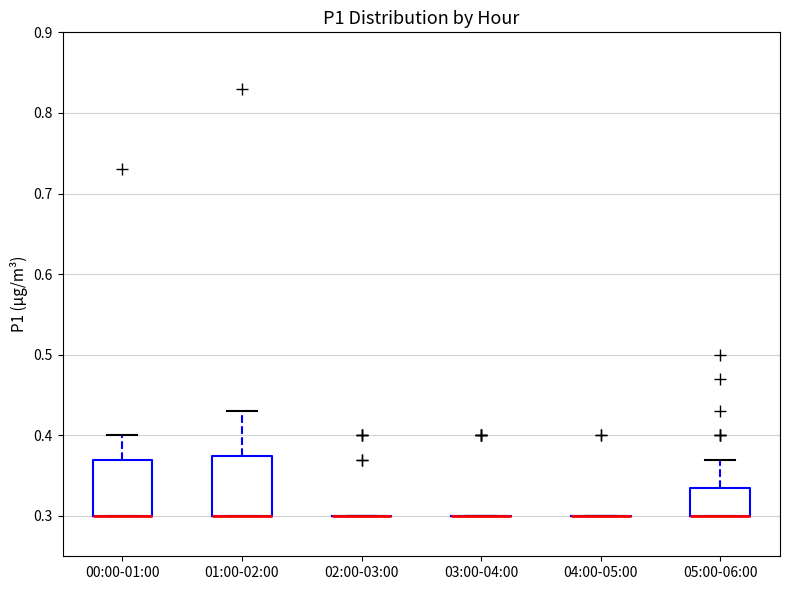

Reading left to right, read every box against the y-axis: the position of its median line, the range the box covers, and the ends of its whiskers. The values are not printed on the chart, so give them approximately, as read against the axis.

00:00-01:00: median 0.30 (drawn on the box's lower edge), box 0.30 to 0.37, whiskers 0.30 to 0.40
01:00-02:00: median 0.30 (drawn on the box's lower edge), box 0.30 to 0.38, whiskers 0.30 to 0.43
02:00-03:00: box collapsed to a line at 0.30, whiskers 0.30 to 0.30
03:00-04:00: box collapsed to a line at 0.30, whiskers 0.30 to 0.30
04:00-05:00: box collapsed to a line at 0.30, whiskers 0.30 to 0.30
05:00-06:00: median 0.30 (drawn on the box's lower edge), box 0.30 to 0.34, whiskers 0.30 to 0.37